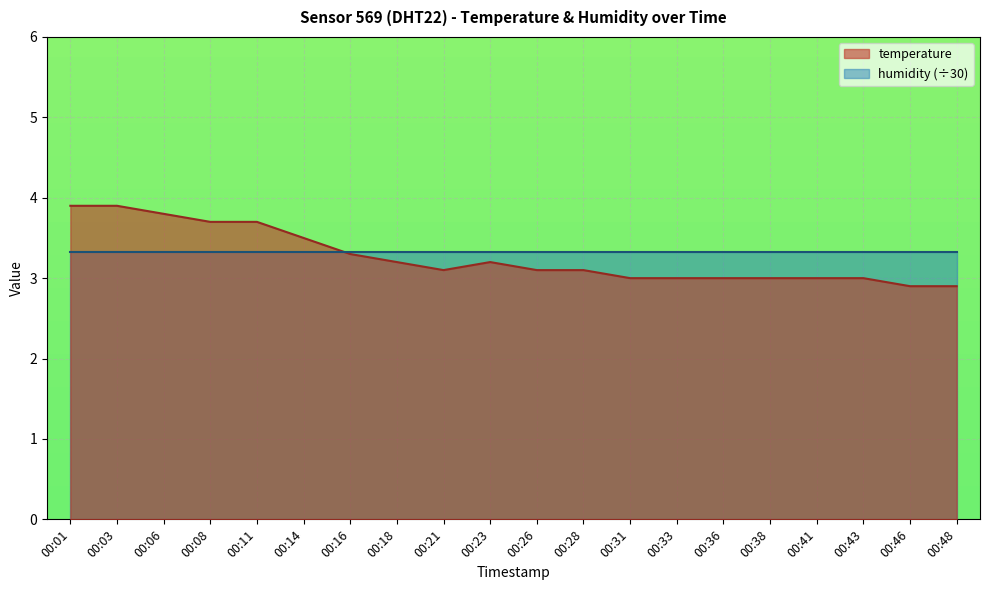

True or false: there are more than 2 points higher than both neighbors.

False